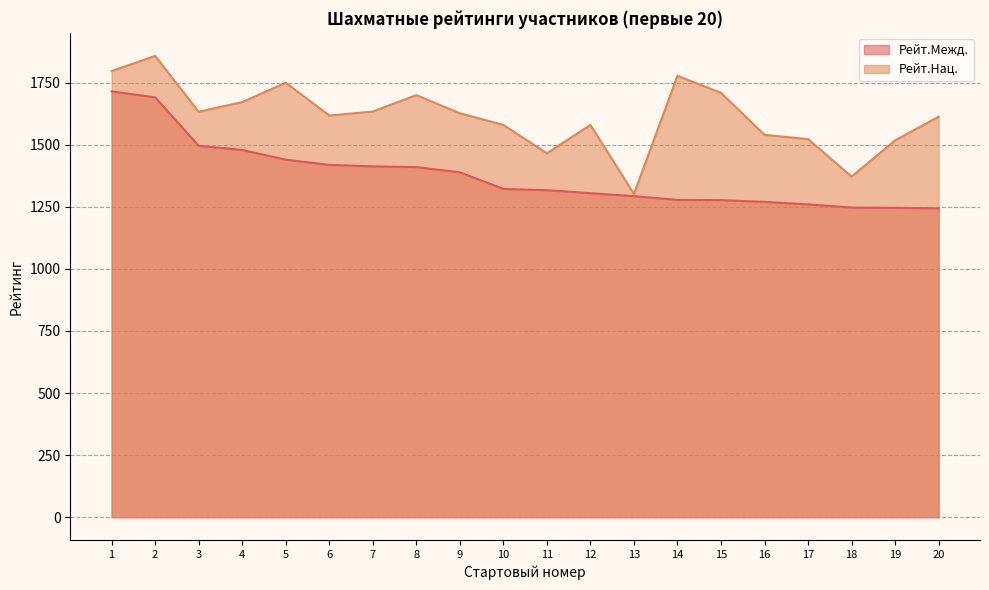

Does the chart display data point markers on the line(s)?

No